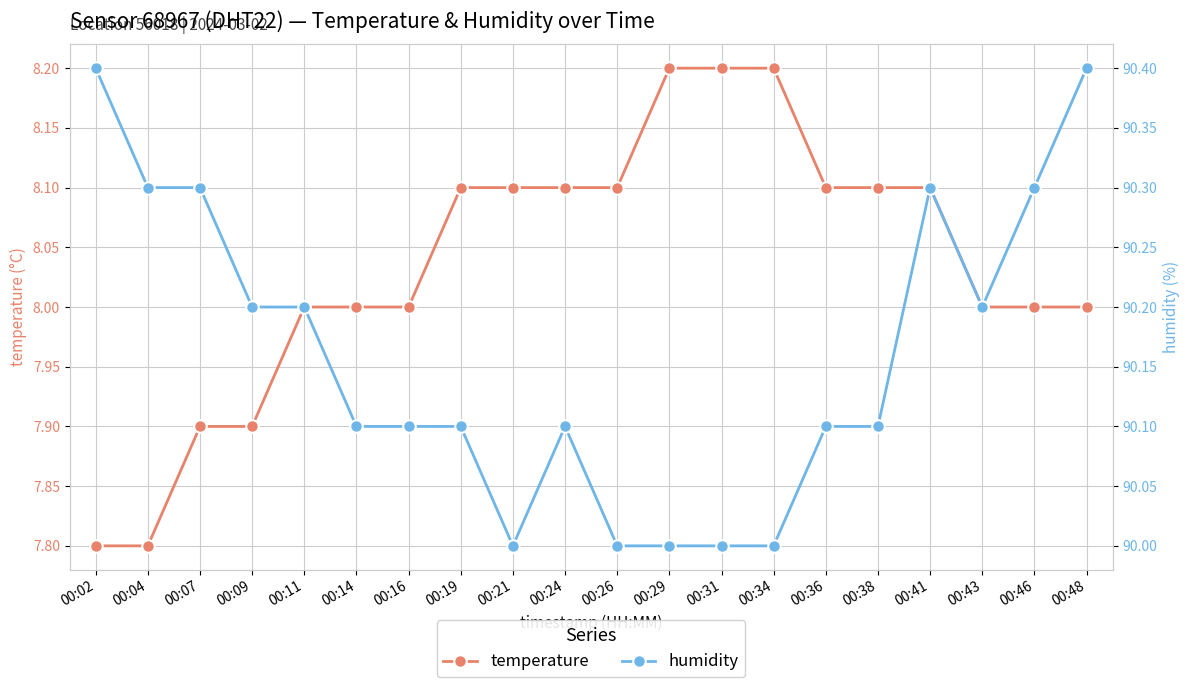

Reading left to right, list all the values displayed in this chart.

temperature: 7.8	7.8	7.9	7.9	8.0	8.0	8.0	8.1	8.1	8.1	8.1	8.2	8.2	8.2	8.1	8.1	8.1	8.0	8.0	8.0
humidity: 90.4	90.3	90.3	90.2	90.2	90.1	90.1	90.1	90.0	90.1	90.0	90.0	90.0	90.0	90.1	90.1	90.3	90.2	90.3	90.4